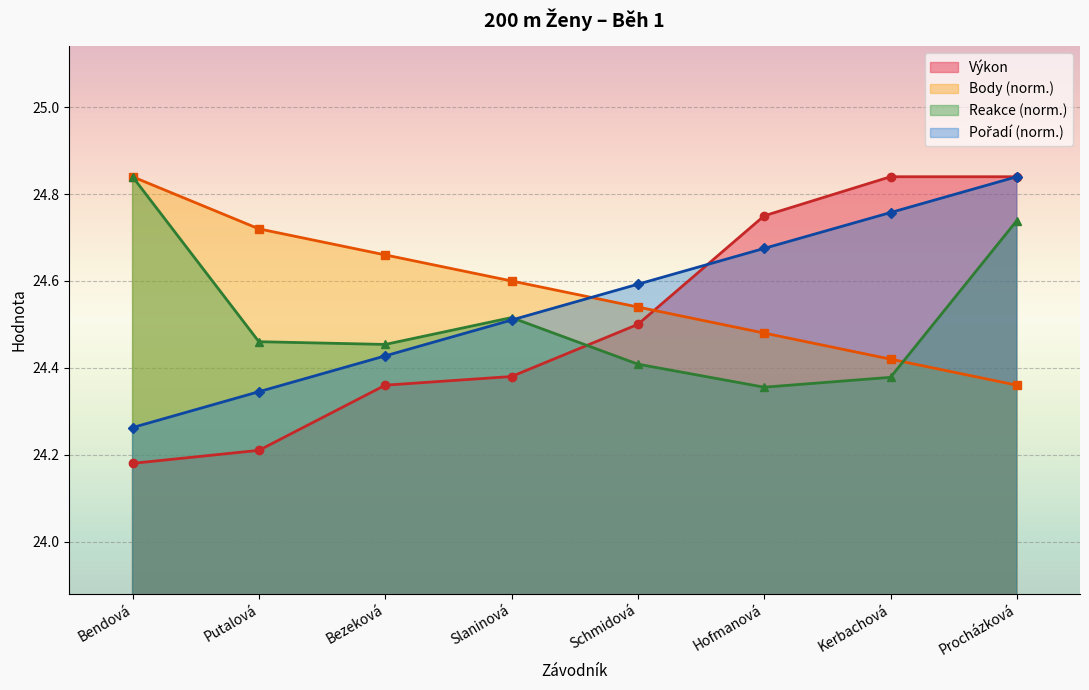

True or false: Pořadí has more than 1 points higher than both neighbors.

False